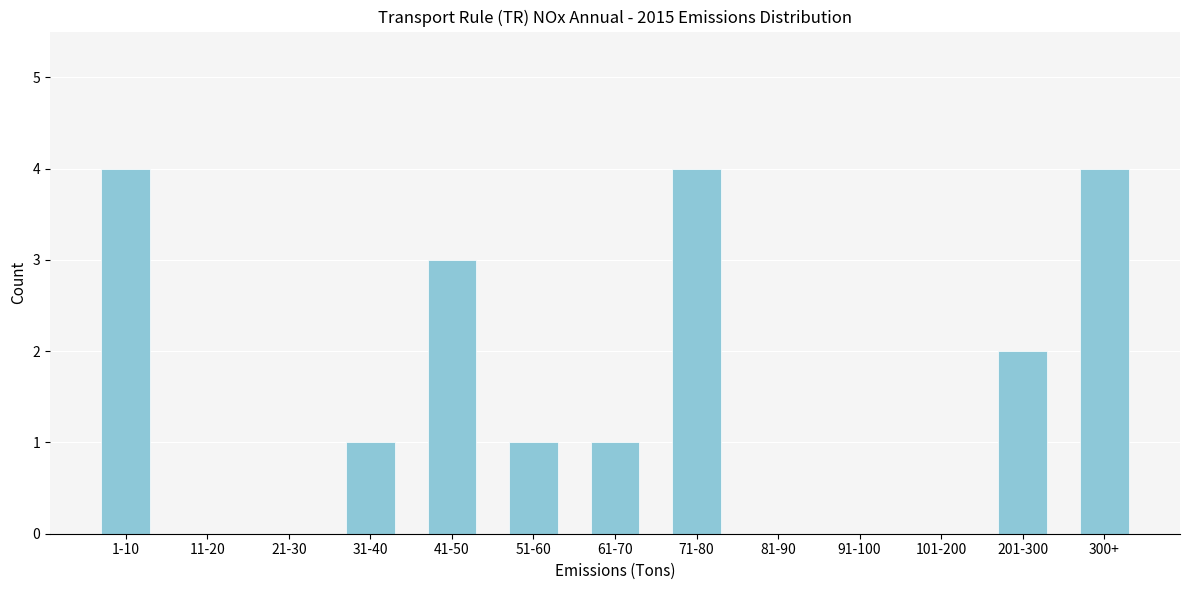

Reading left to right, list all the values displayed in this chart.

1-10=4	11-20=0	21-30=0	31-40=1	41-50=3	51-60=1	61-70=1	71-80=4	81-90=0	91-100=0	101-200=0	201-300=2	300+=4